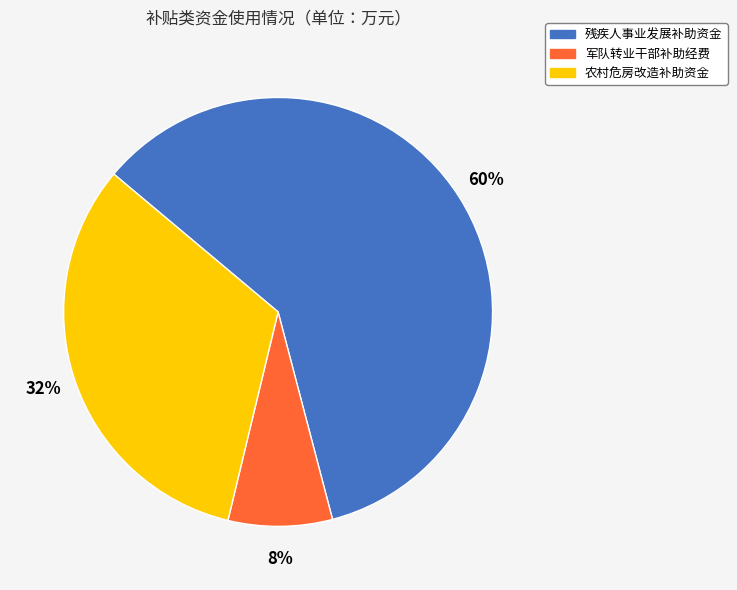

What is the smallest slice in the pie chart?

军队转业干部补助经费